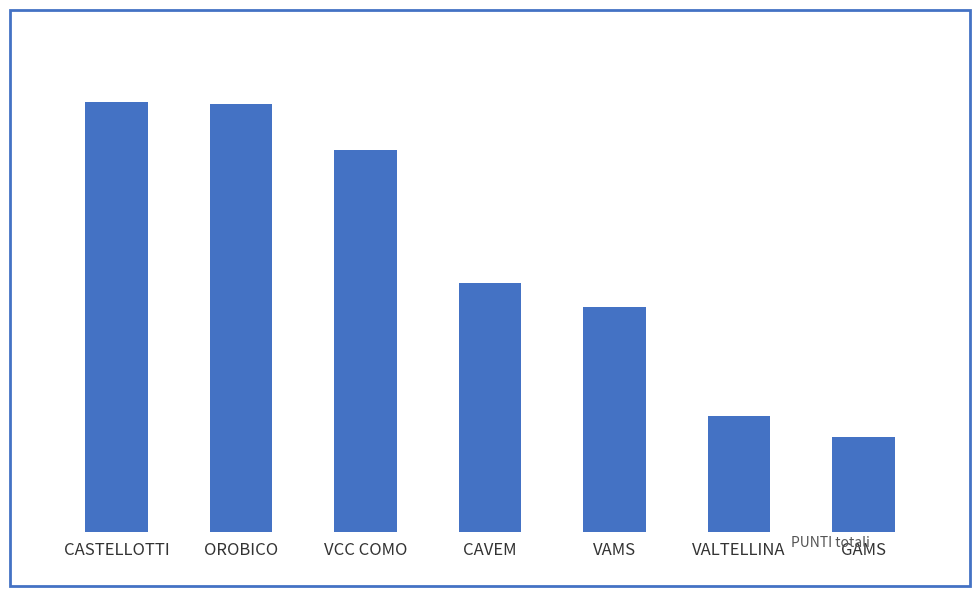

Rank the categories by value from lowest to highest.

GAMS, VALTELLINA, VAMS, CAVEM, VCC COMO, OROBICO, CASTELLOTTI